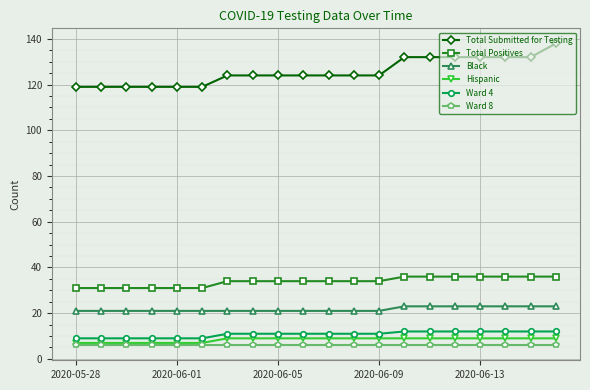

Reading right to left, transcribe all the data shown in this chart.

Total Submitted for Testing: 138	132	132	132	132	132	132	124	124	124	124	124	124	124	119	119	119	119	119	119
Total Positives: 36	36	36	36	36	36	36	34	34	34	34	34	34	34	31	31	31	31	31	31
Black: 23	23	23	23	23	23	23	21	21	21	21	21	21	21	21	21	21	21	21	21
Hispanic: 9	9	9	9	9	9	9	9	9	9	9	9	9	9	7	7	7	7	7	7
Ward 4: 12	12	12	12	12	12	12	11	11	11	11	11	11	11	9	9	9	9	9	9
Ward 8: 6	6	6	6	6	6	6	6	6	6	6	6	6	6	6	6	6	6	6	6